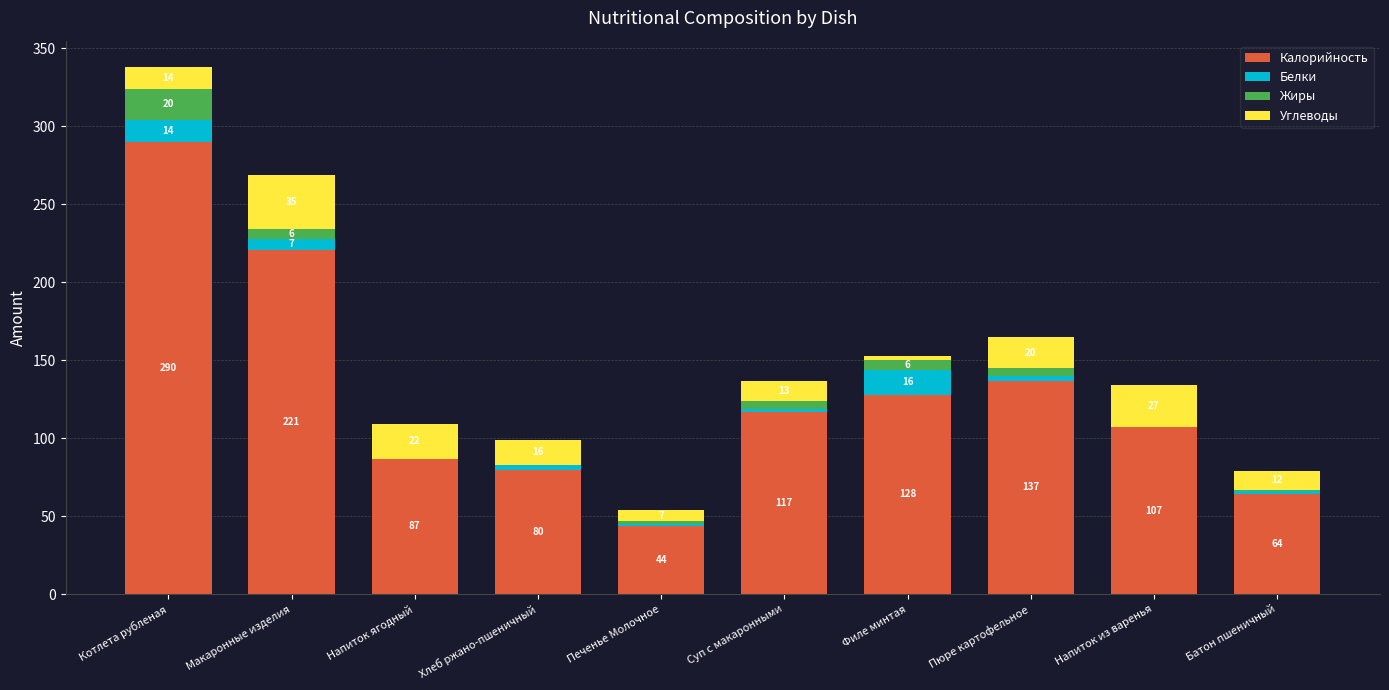

Reading right to left, what are the values for Калорийность?

Батон пшеничный=64	Напиток из варенья=107	Пюре картофельное=137	Филе минтая=128	Суп с макаронными=117	Печенье Молочное=44	Хлеб ржано-пшеничный=80	Напиток ягодный=87	Макаронные изделия=221	Котлета рубленая=290